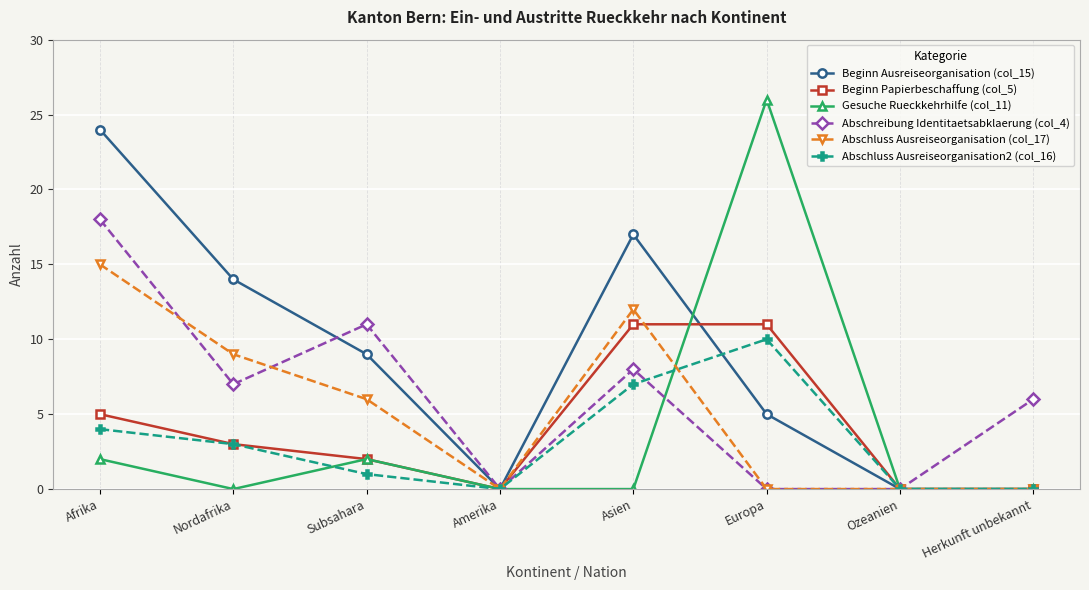

At which category is the sum across all series the highest?

Afrika